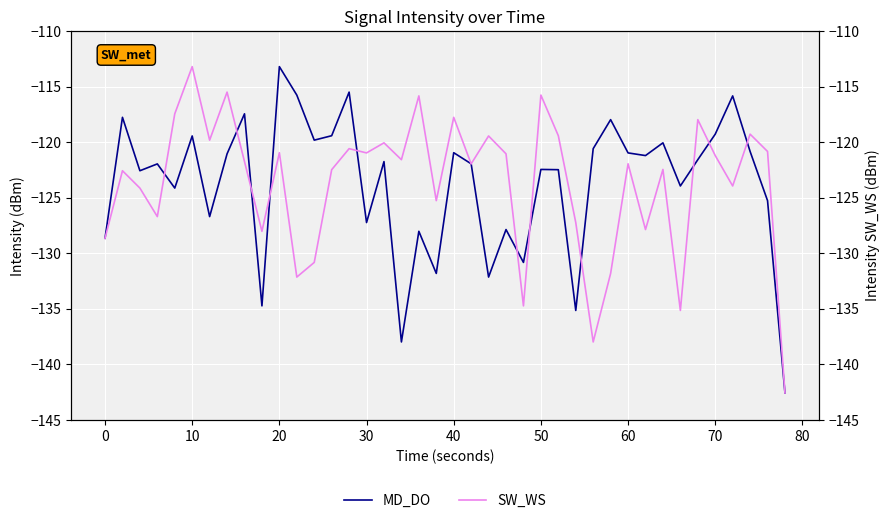

What is the average value of the MD_DO series?

-123.7